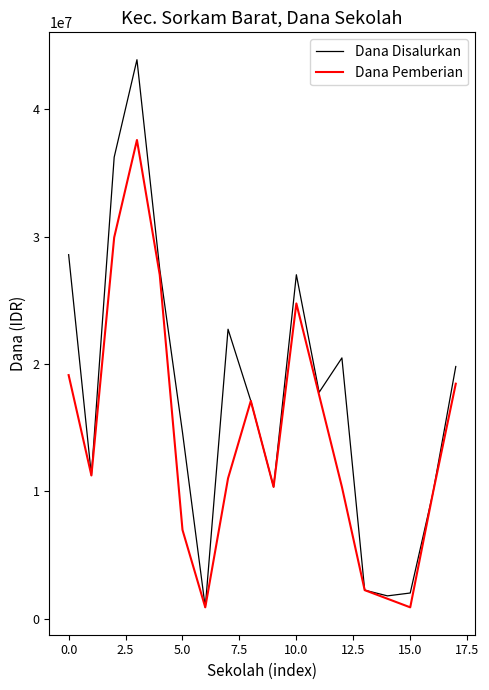

What is the highest value of the Dana Disalurkan series?

43875000